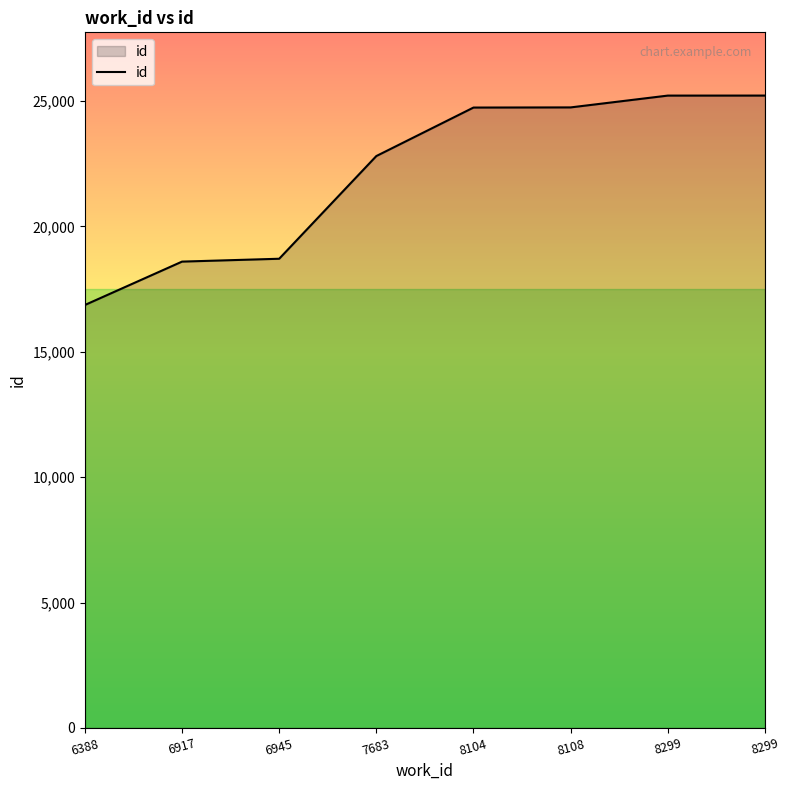

What is the average value?

22114